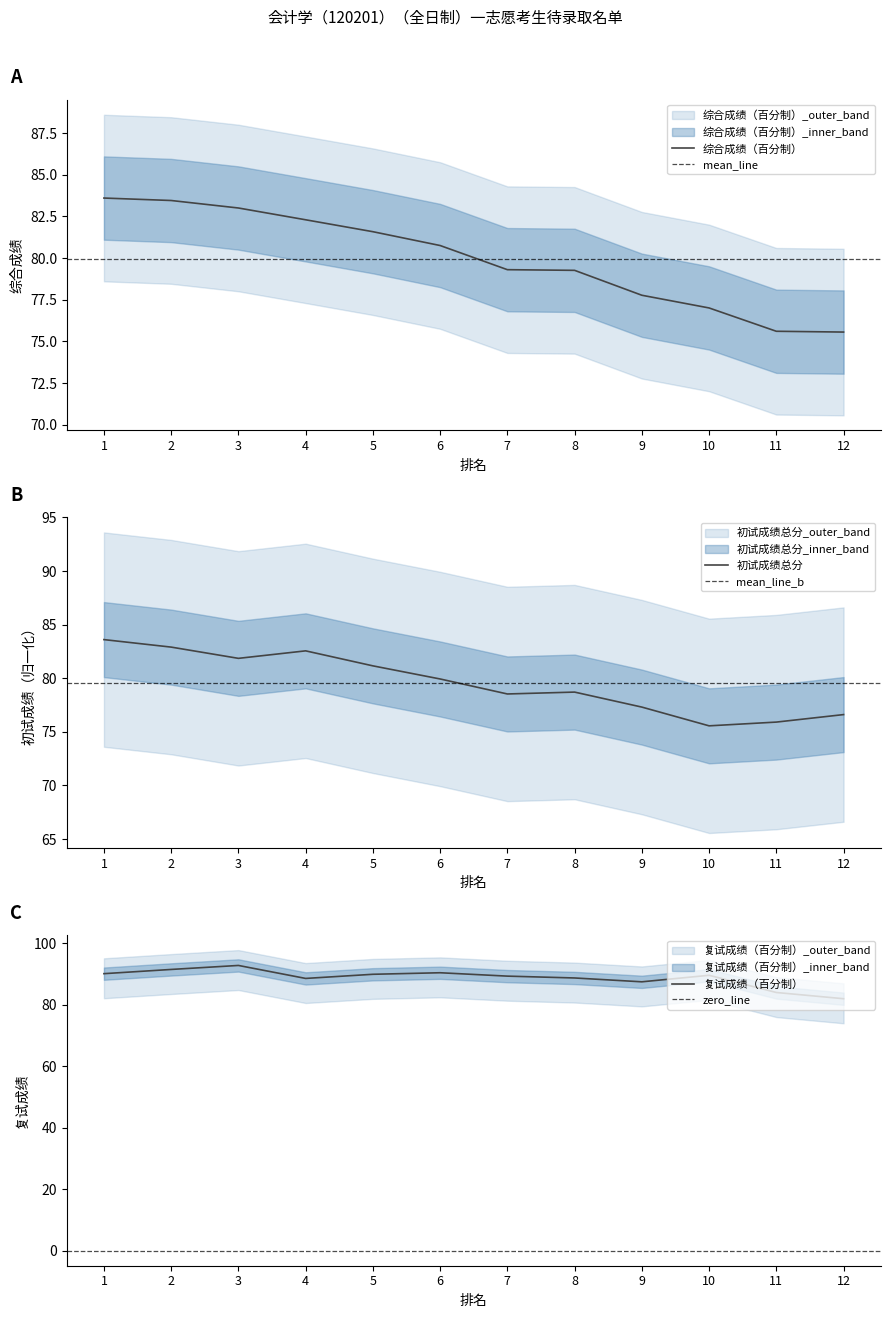

Which series has the largest total across all categories?

复试成绩（百分制）